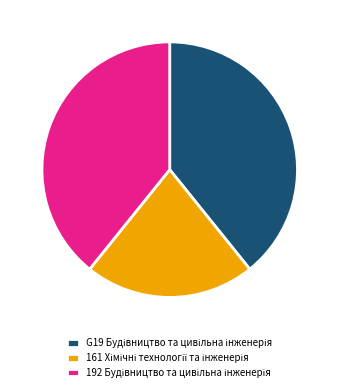

Does any single category account for the majority?

No